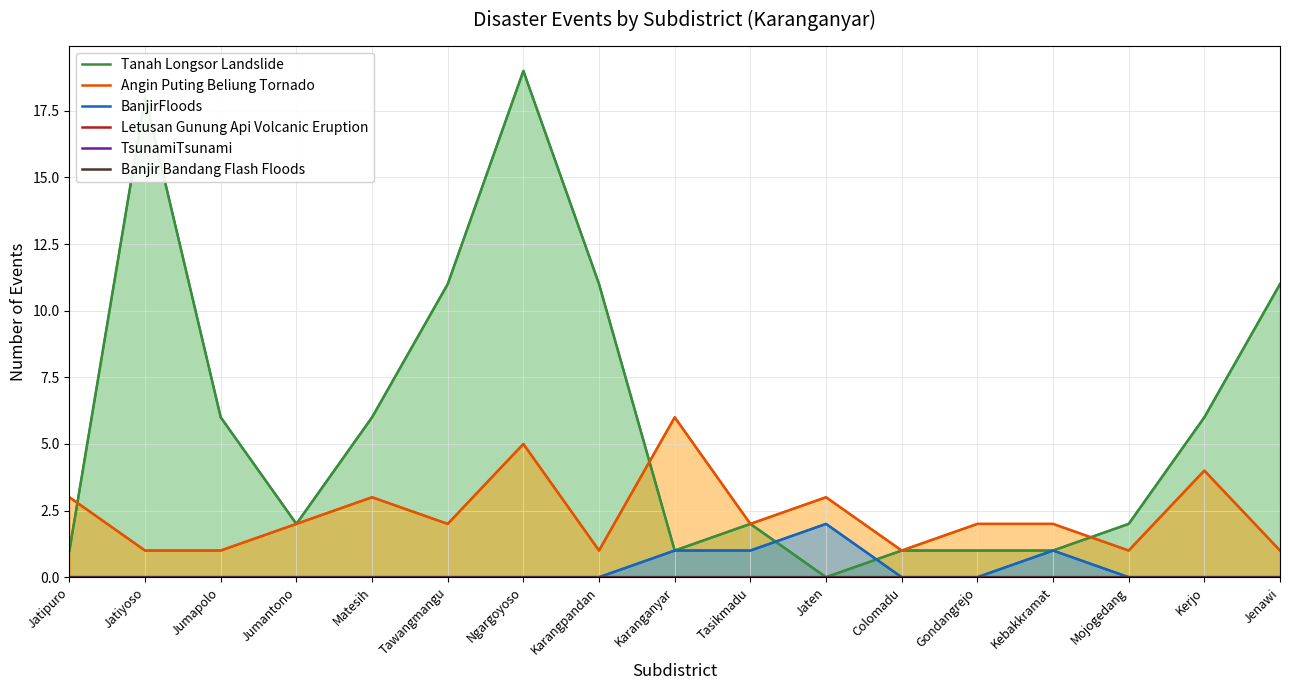

At which label does Tanah Longsor Landslide reach its minimum?

Jaten